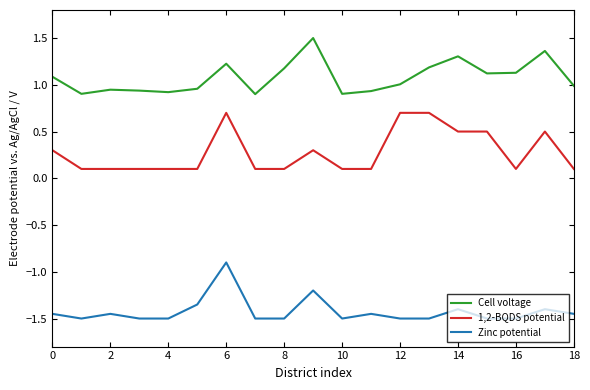

What is the maximum value shown in the chart?

1.5